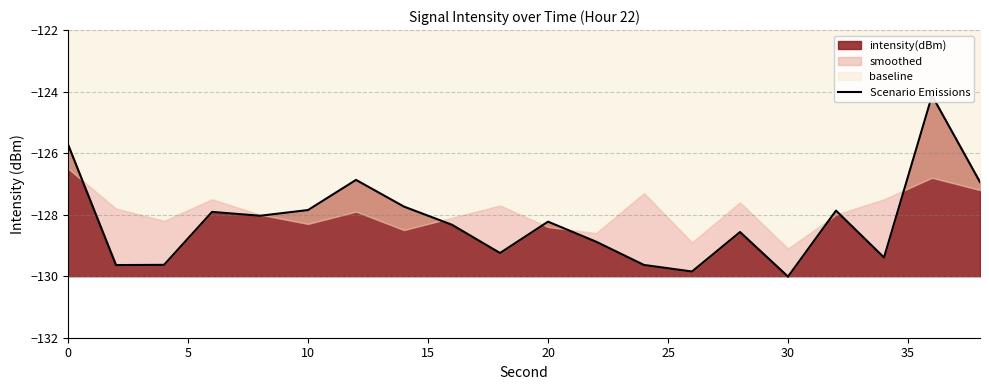

The value at 9 is -129.2. True or false?

True